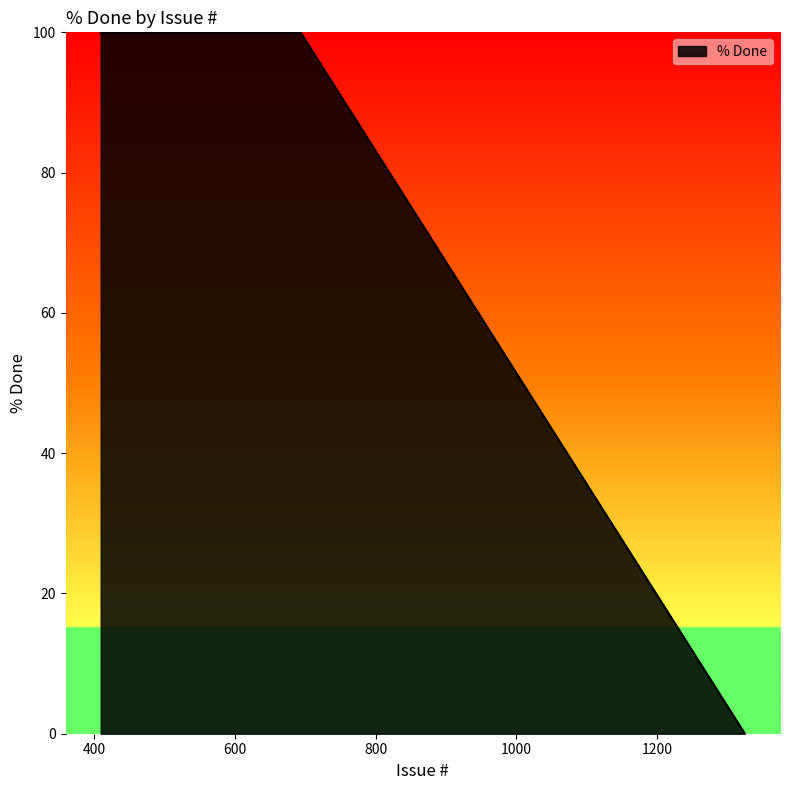

What is the greatest value displayed?

100